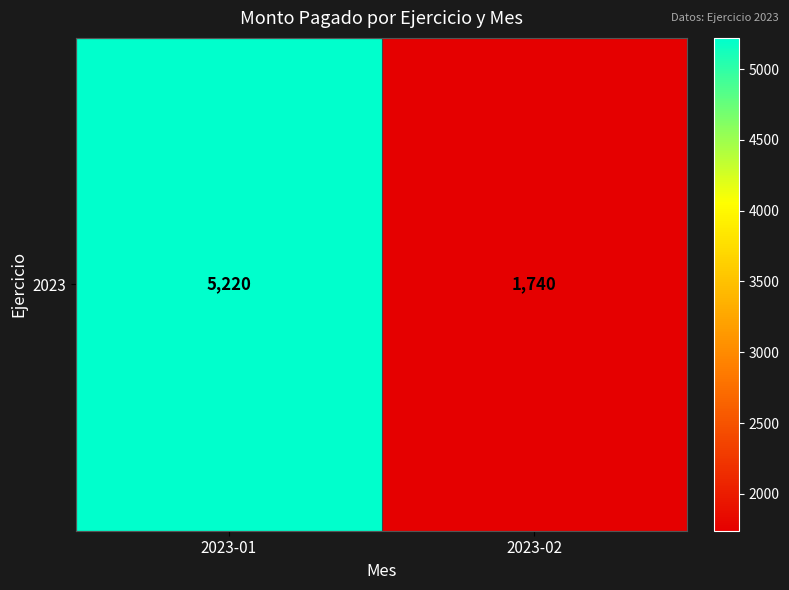

What is the sum of the values at 2023-02 and 2023-01?

6960